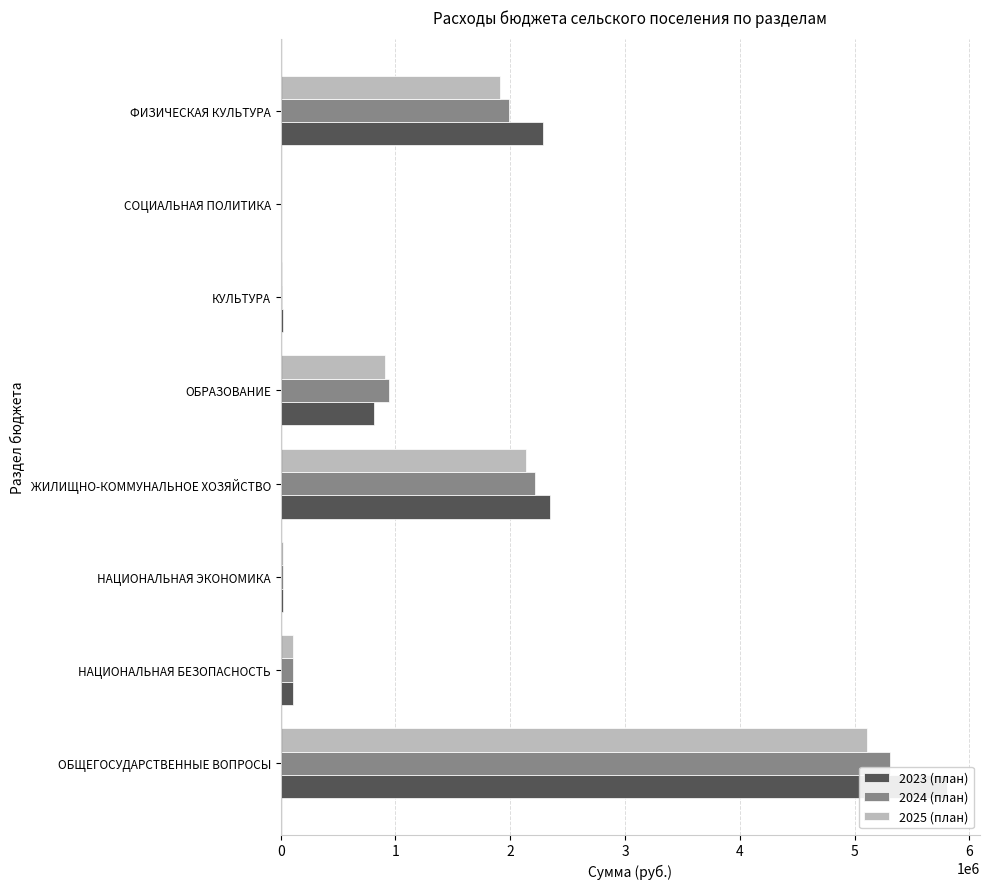

Rank the categories by 2025 (план) value from highest to lowest.

ОБЩЕГОСУДАРСТВЕННЫЕ ВОПРОСЫ, ЖИЛИЩНО-КОММУНАЛЬНОЕ ХОЗЯЙСТВО, ФИЗИЧЕСКАЯ КУЛЬТУРА, ОБРАЗОВАНИЕ, НАЦИОНАЛЬНАЯ БЕЗОПАСНОСТЬ, НАЦИОНАЛЬНАЯ ЭКОНОМИКА, КУЛЬТУРА, СОЦИАЛЬНАЯ ПОЛИТИКА